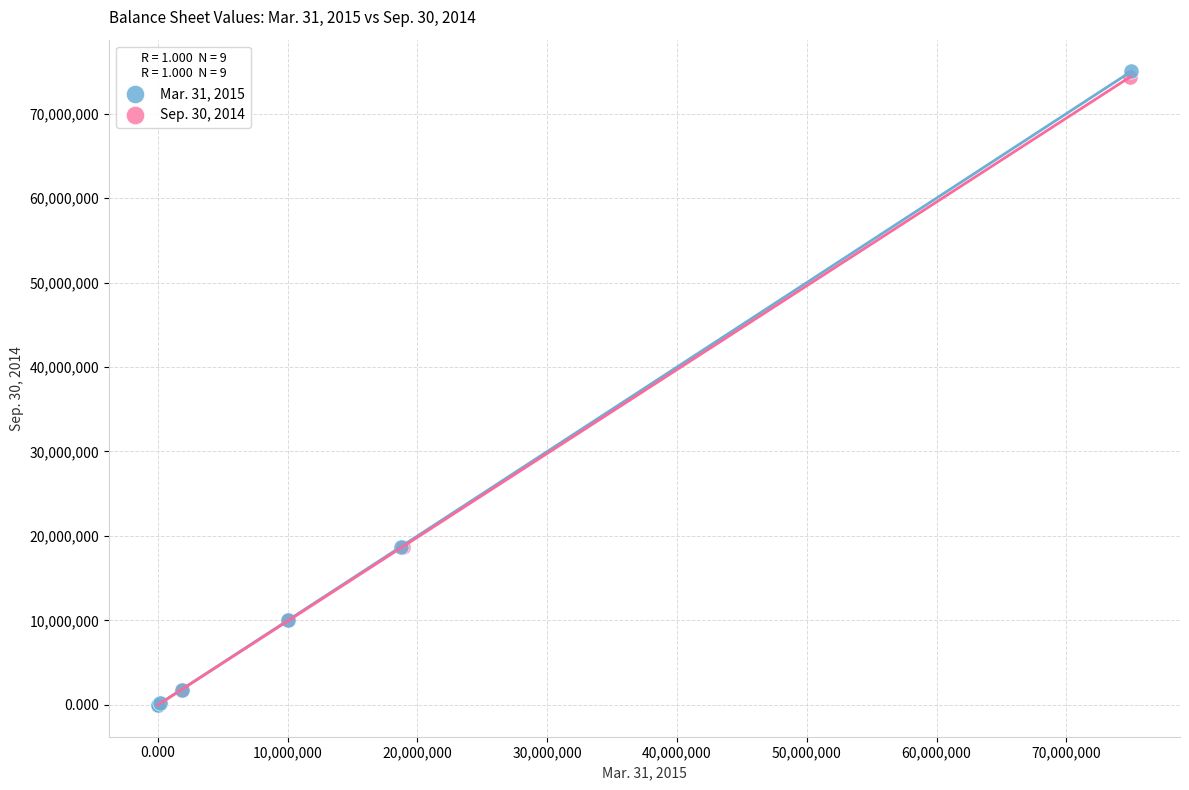

Which series has the widest spread of Y values?

Mar. 31, 2015